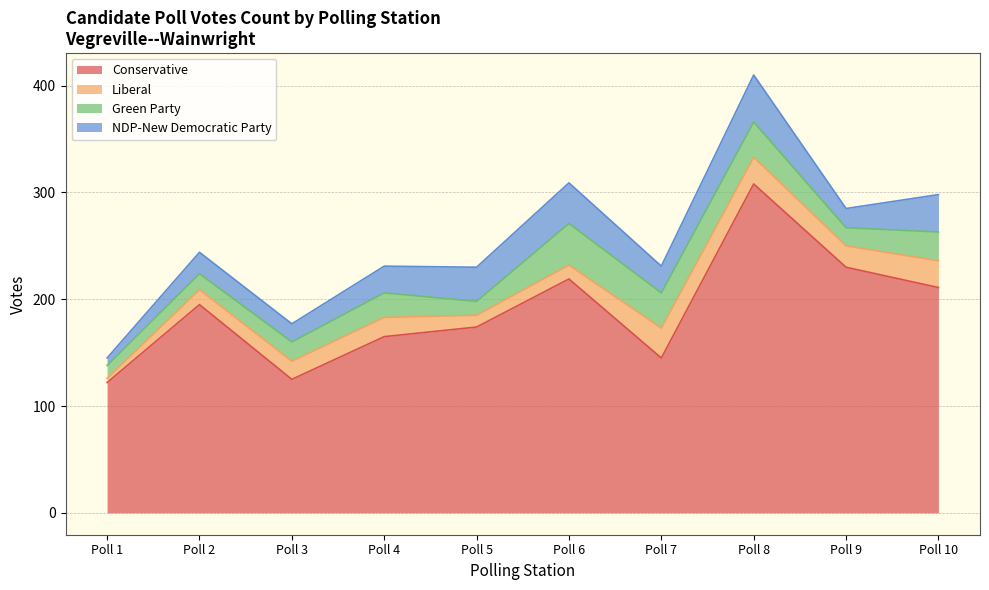

Which series changed the most between Poll 3 and Poll 9?

Conservative